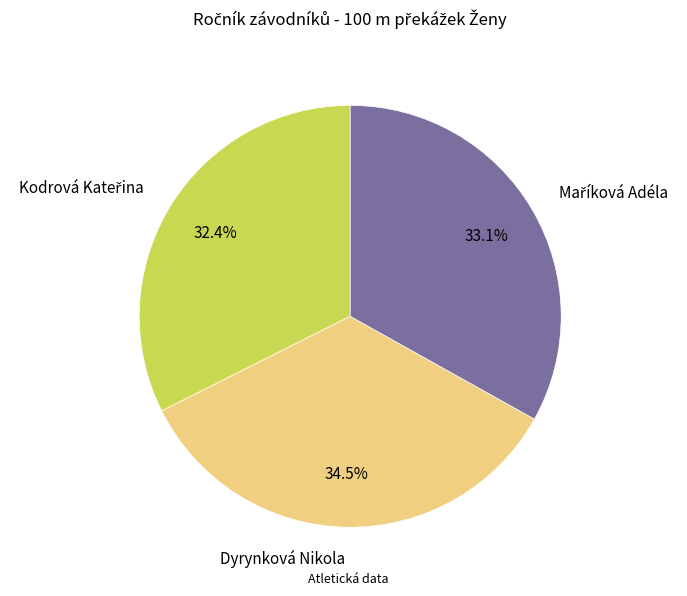

What is the largest slice in the pie chart?

Dyrynková Nikola